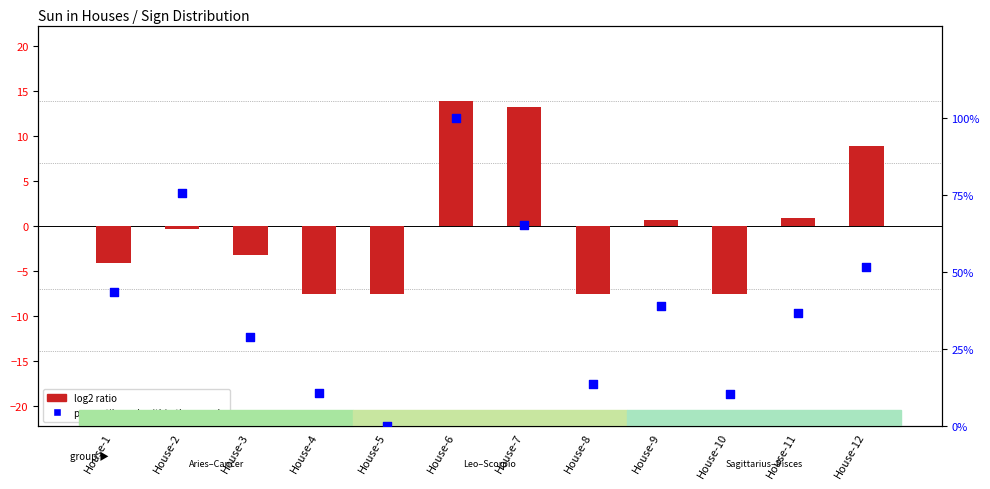

At how many categories does at least one series exceed 54?

3